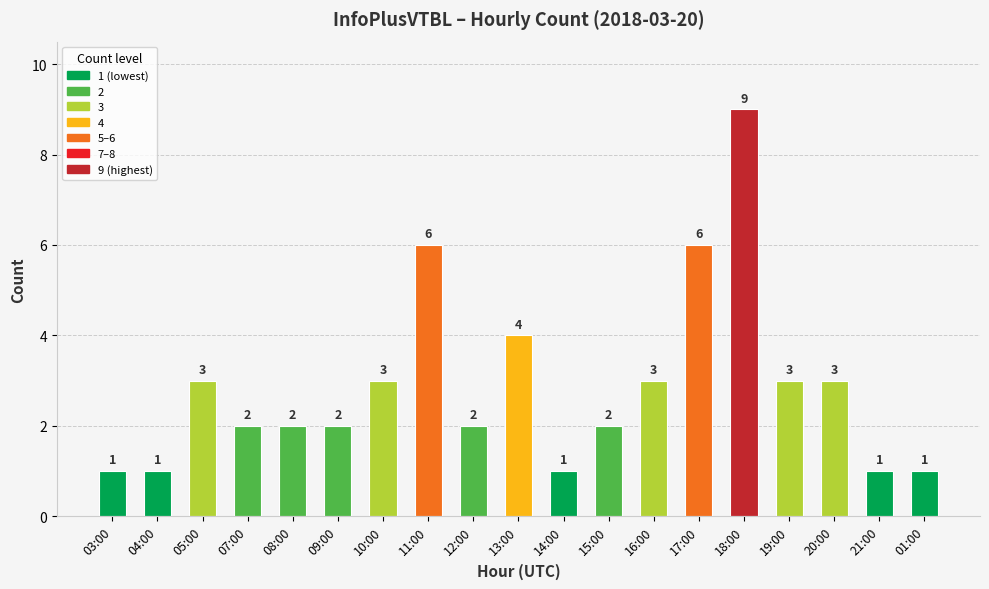

Which has a higher value, 04:00 or 07:00?

07:00